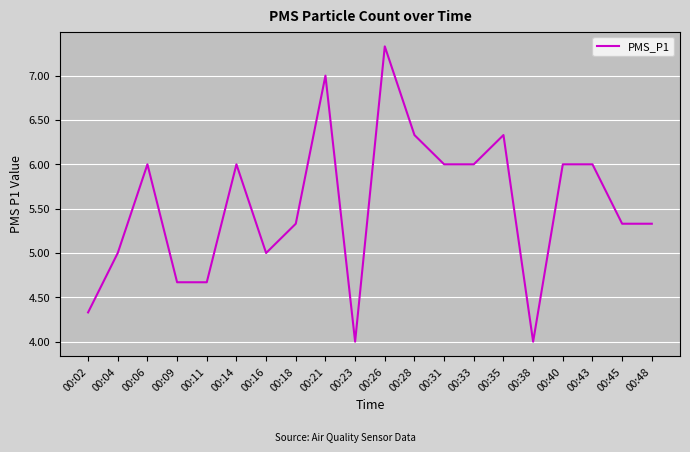

Which label corresponds to the largest value in the chart?

00:26